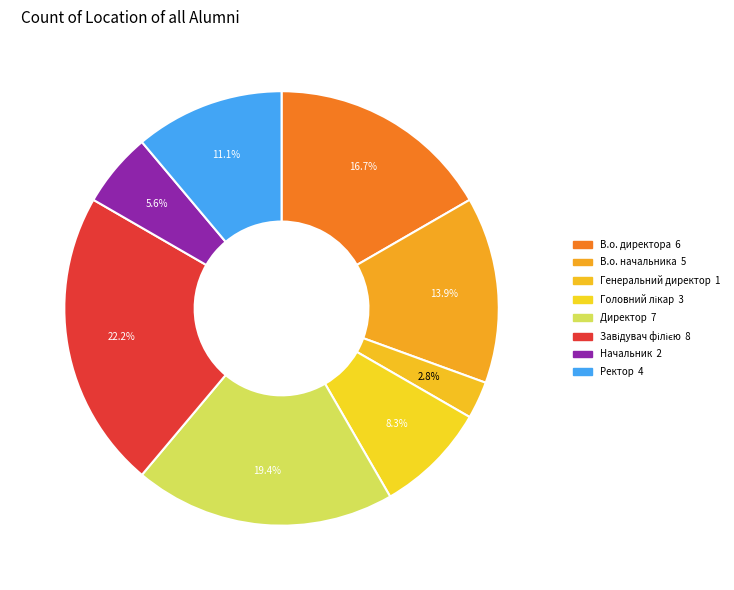

Is it true that Завідувач філією is 22% of the pie?

True